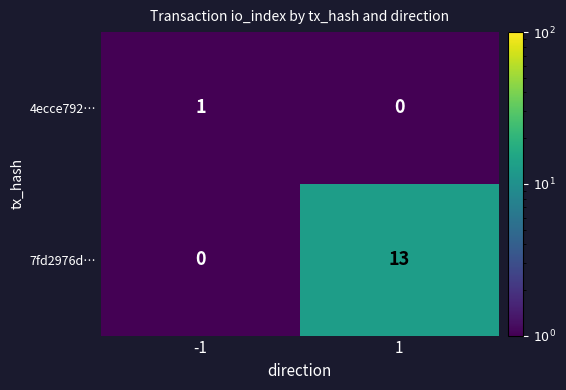

What is the sum of the 7fd2976d… values at 1 and -1?

13